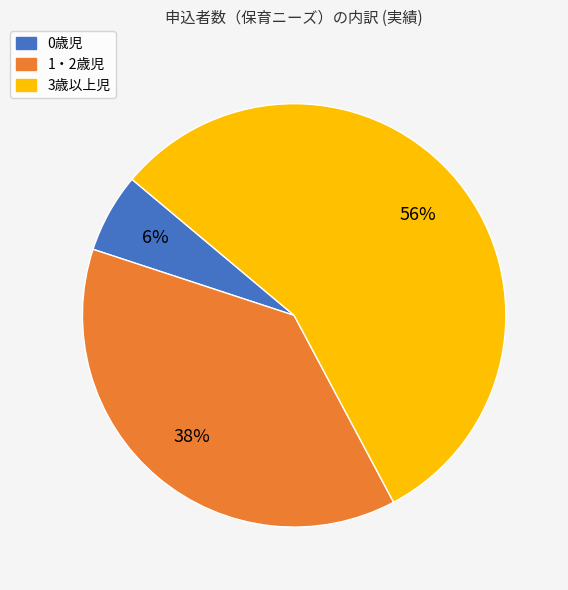

To the nearest percent, what is the difference between the largest and smallest slice percentages?

50%